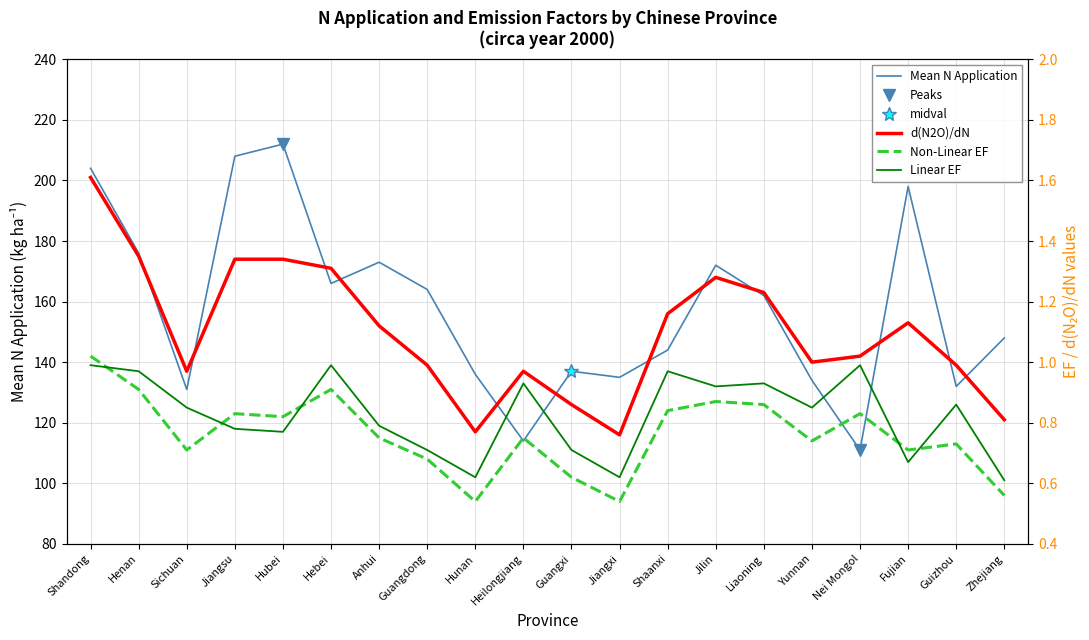

What is the spread (max minus min) of values at Hubei?

211.2